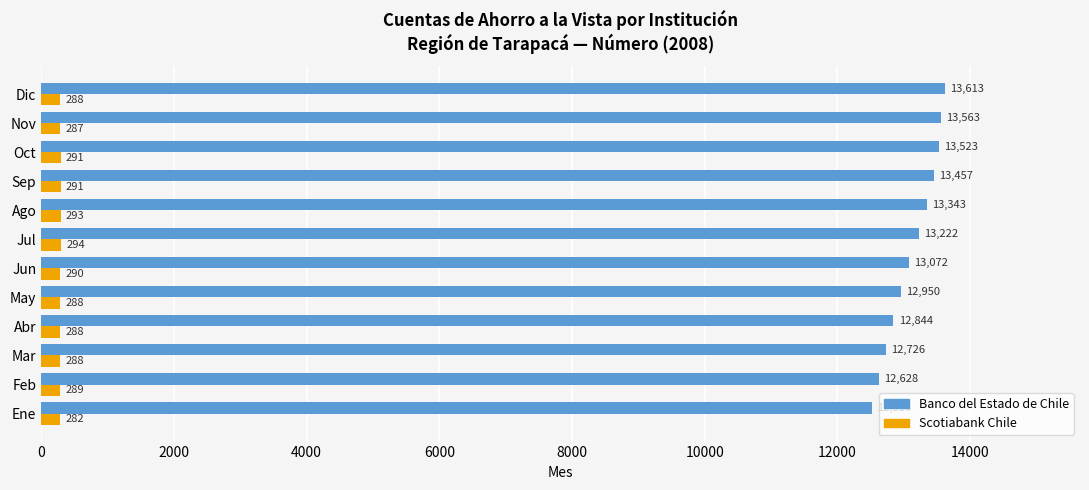

What is the difference between the highest and lowest values at Ago?

13050